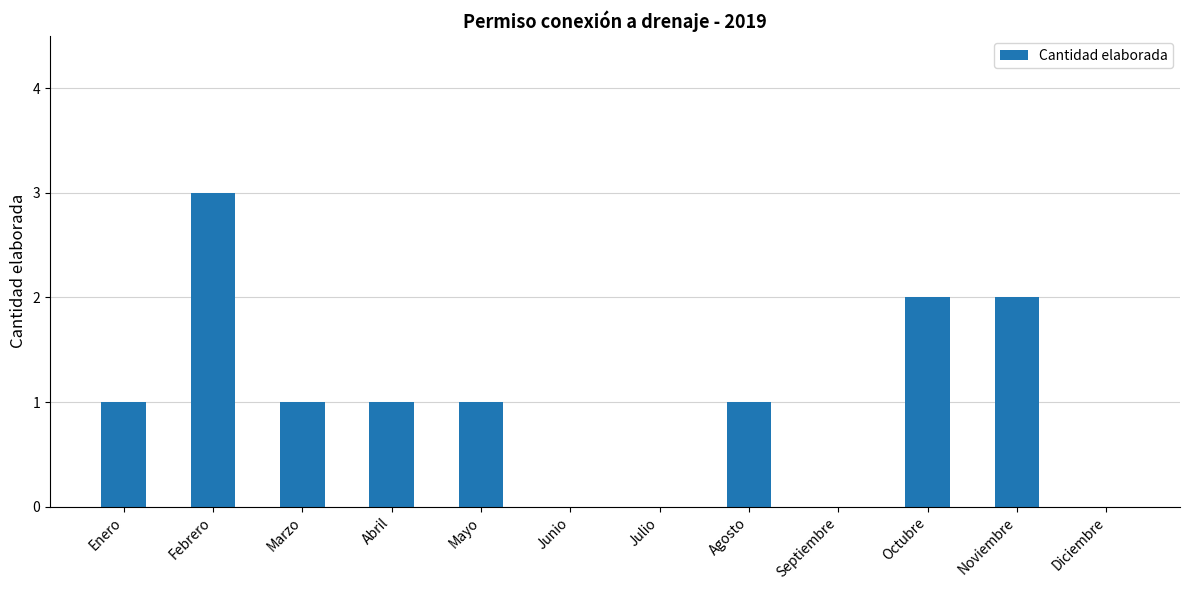

How many data points does each series have?

12